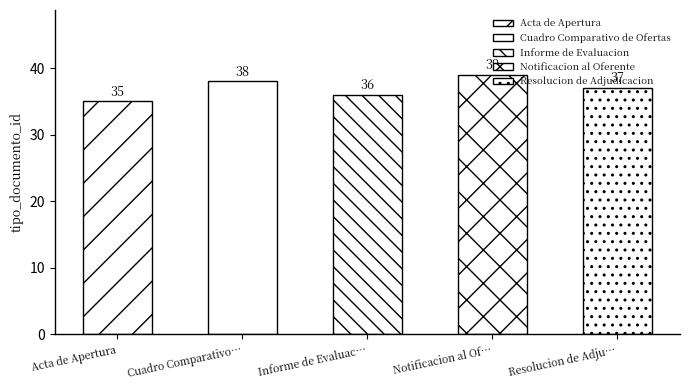

Reading right to left, list all the values displayed in this chart.

Resolucion de Adjudicacion=37	Notificacion al Oferente=39	Informe de Evaluacion=36	Cuadro Comparativo de Ofertas=38	Acta de Apertura=35